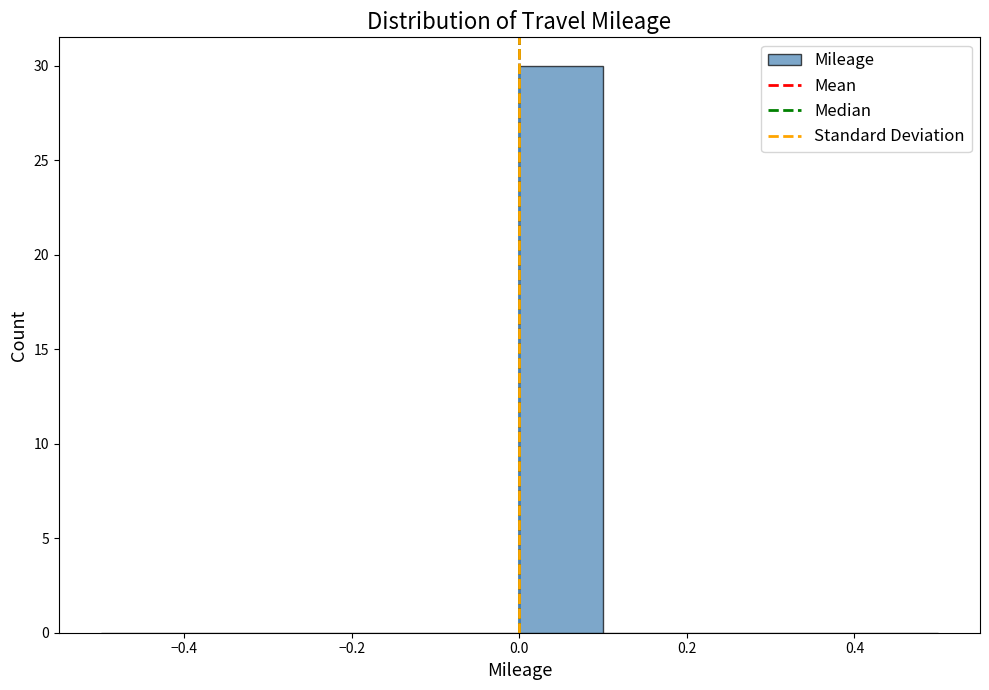

What is the height of the bar covering 0.0 to 0.1 on the x-axis? The values are not printed on the chart, so give them approximately, as read against the axis.

30